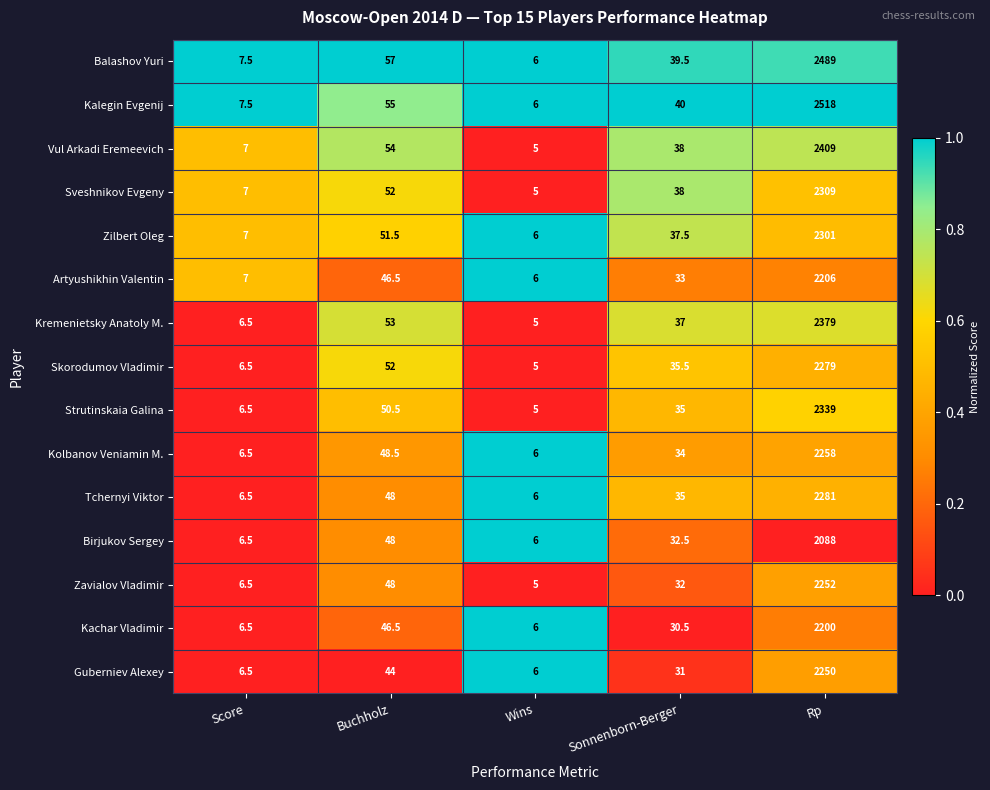

Which category has the lowest value across all series?

Wins